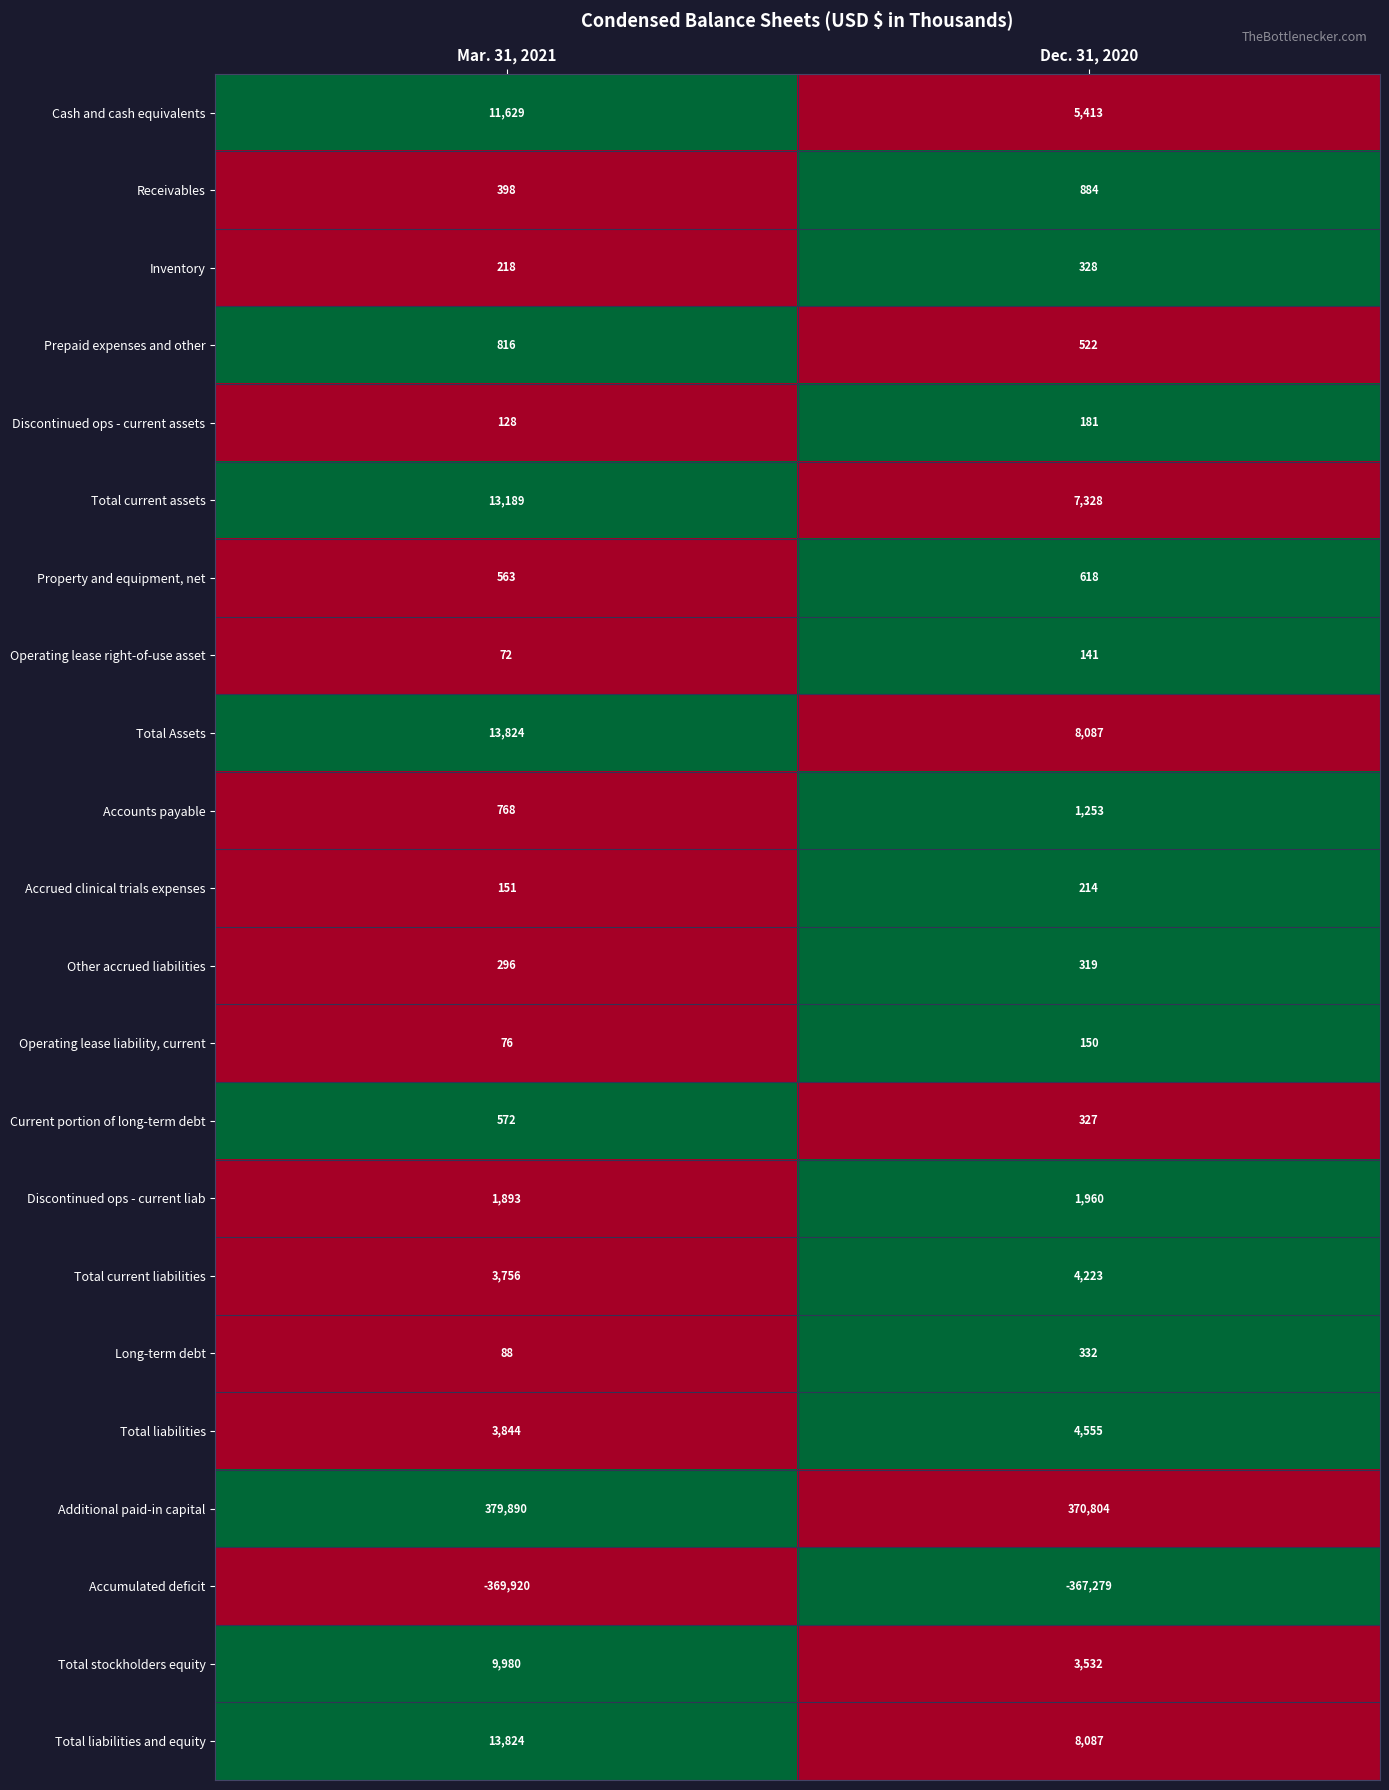

What is the sum of all Total stockholders equity values?

13512